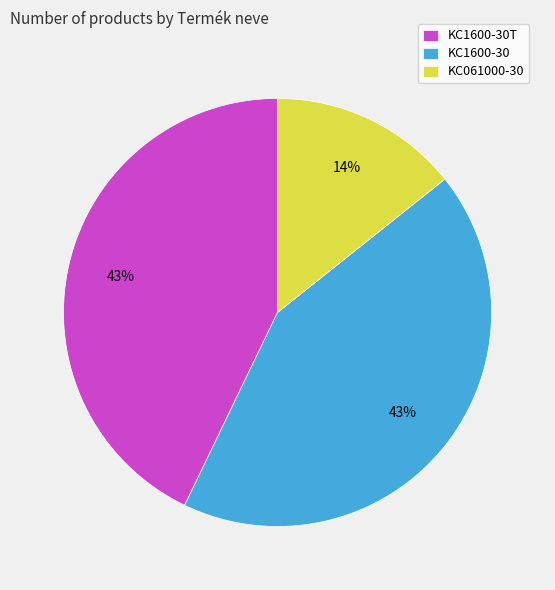

Do KC061000-30 and KC1600-30 together represent more than half of the pie?

Yes